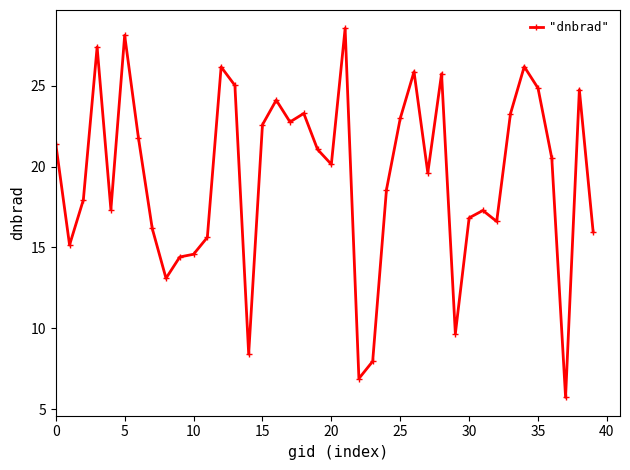

What is the maximum value shown in the chart?

28.5